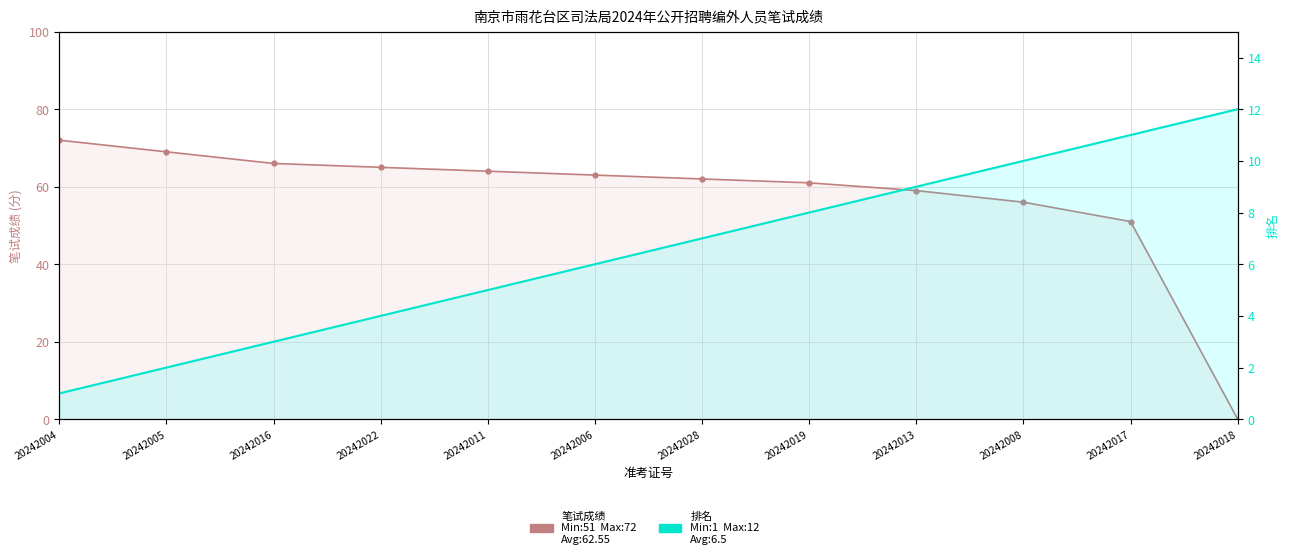

Rank the categories by 笔试成绩 value from lowest to highest.

20242018, 20242017, 20242008, 20242013, 20242019, 20242028, 20242006, 20242011, 20242022, 20242016, 20242005, 20242004